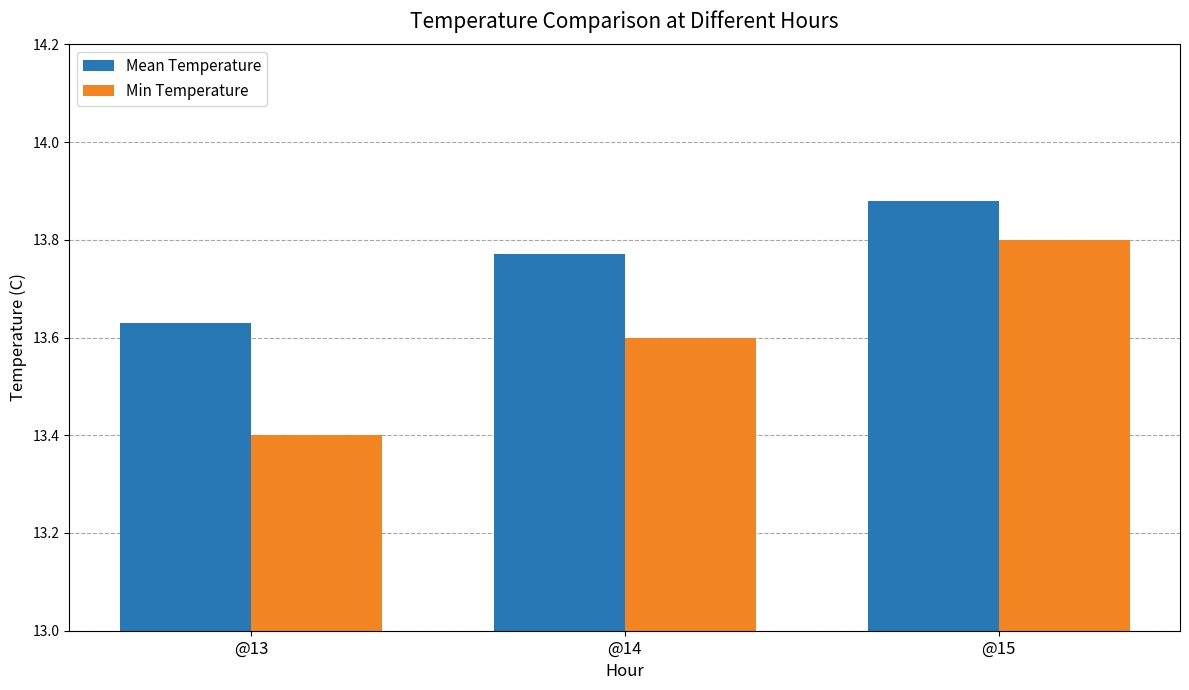

Rank the series at @14 from highest to lowest value.

Mean Temperature, Min Temperature